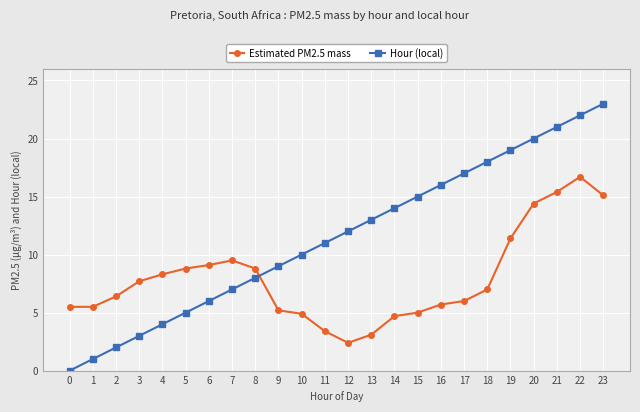

List the series in order of their overall mean, lowest first.

Estimated PM2.5 mass, Hour (local)